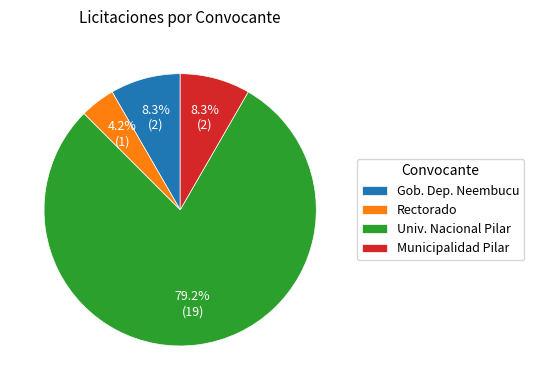

Approximately how many times larger is the value at Gob. Dep. Neembucu compared to Rectorado?

2.0